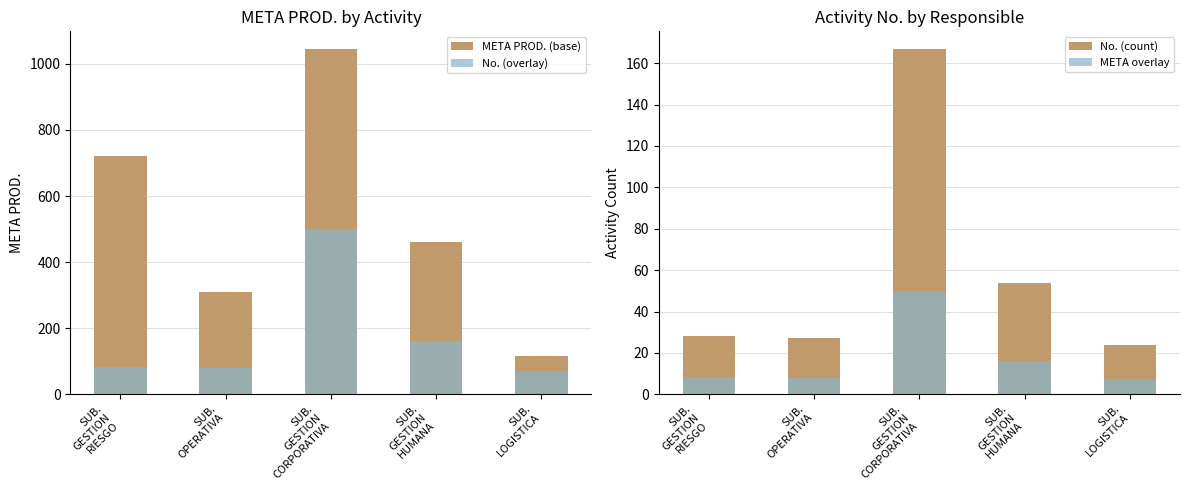

What is the total value across all series at SUB.
LOGISTICA?

219.2